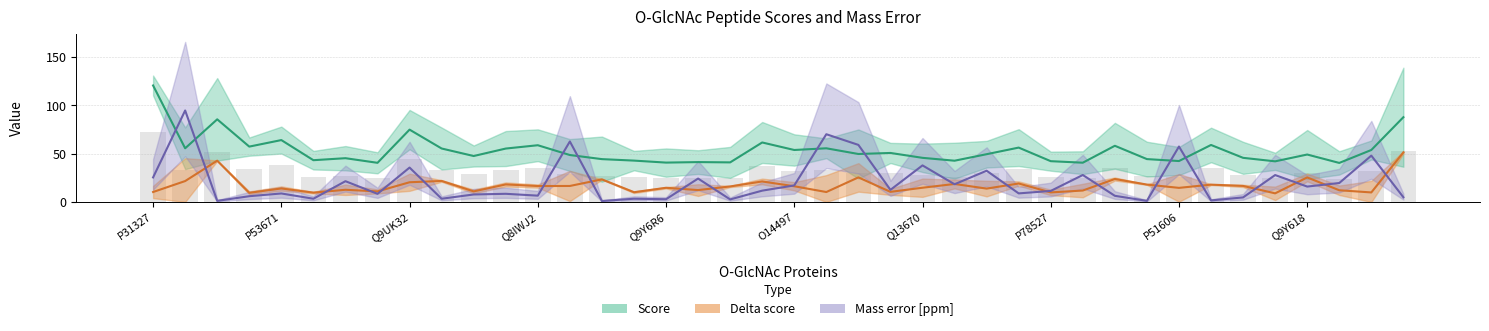

What are all the series names shown in the legend?

Score, Delta score, Mass error [ppm]